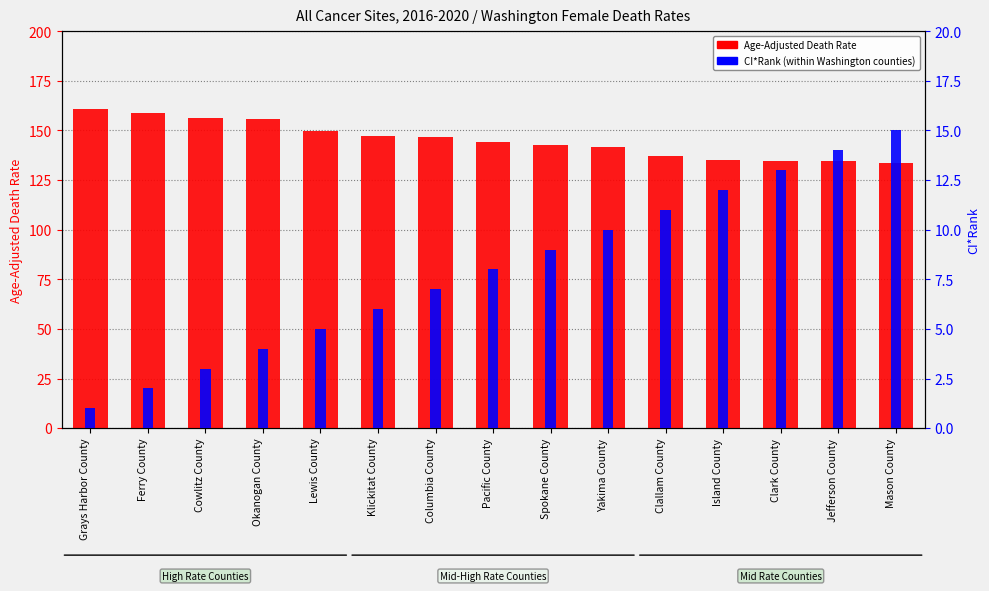

Which has a higher value, Clark County or Ferry County?

Ferry County